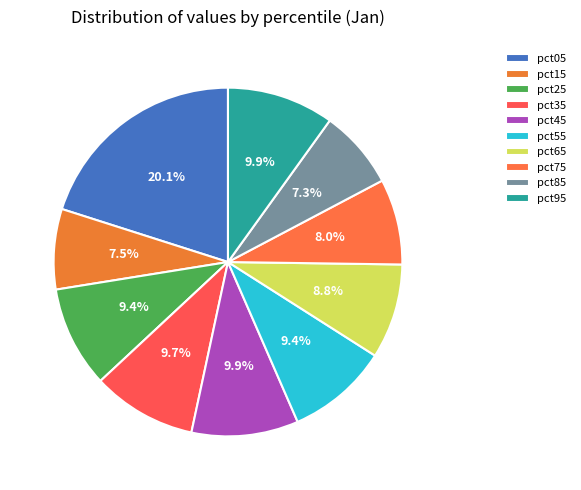

Combined, do pct75 and pct85 account for over 50%?

No